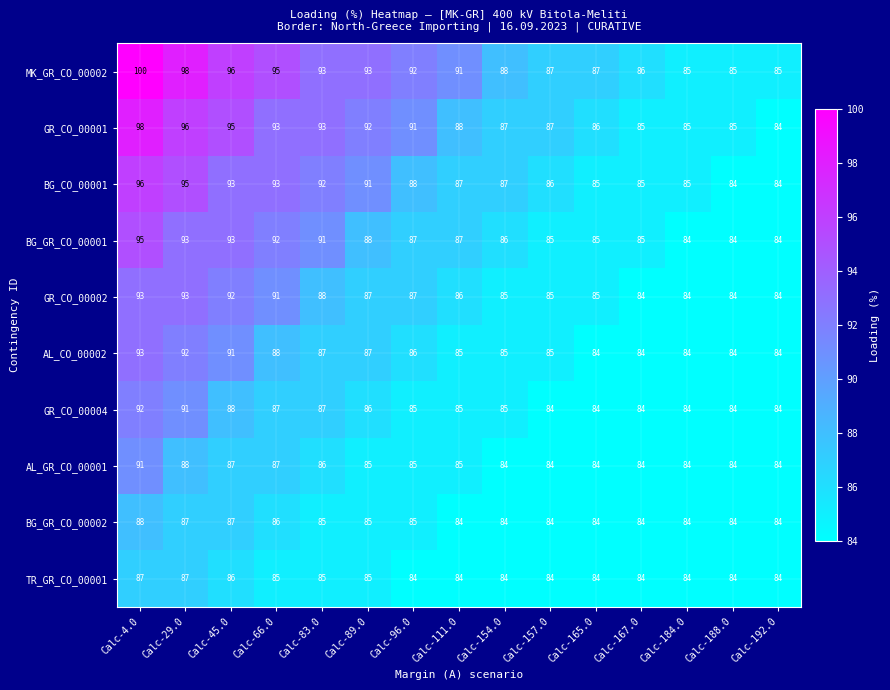

What is the minimum value for AL_CO_00002?

84